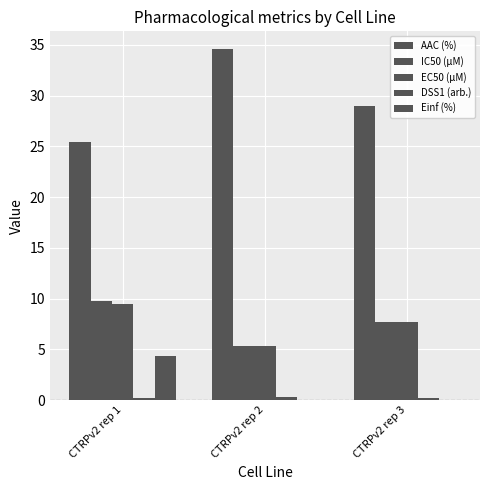

What is the sum of all IC50 (µM) values?

22.8